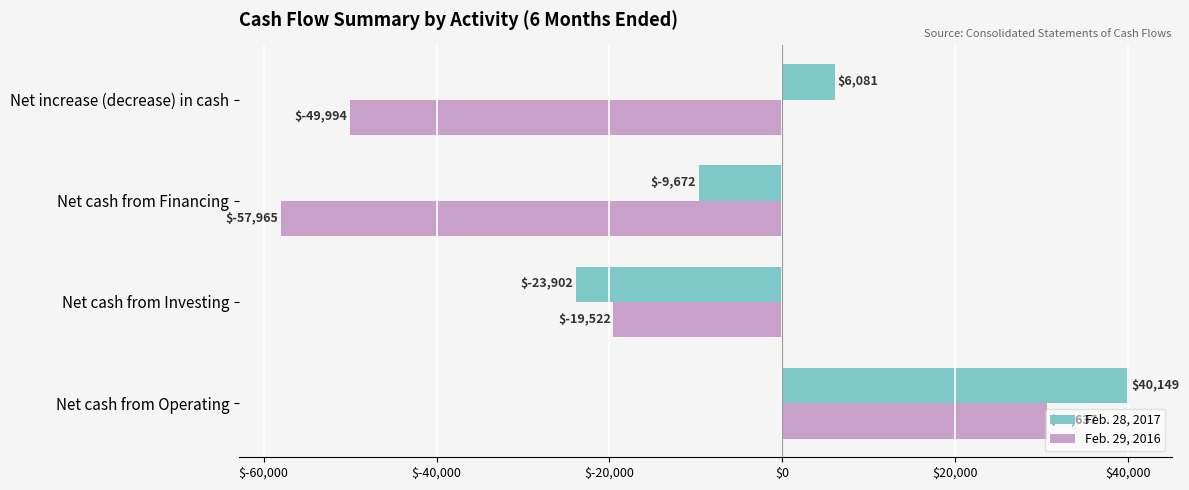

Rank the series by their average value, from highest to lowest.

Feb. 28, 2017, Feb. 29, 2016